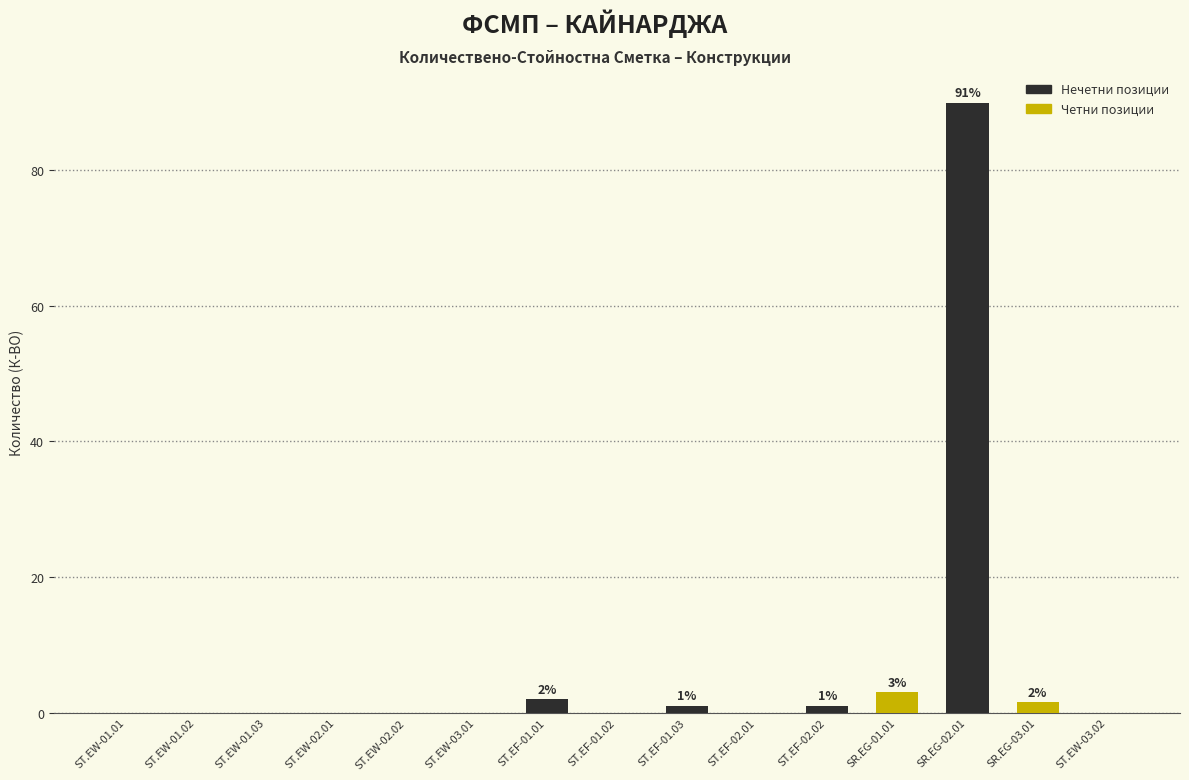

What is the maximum value shown in the chart?

90.0